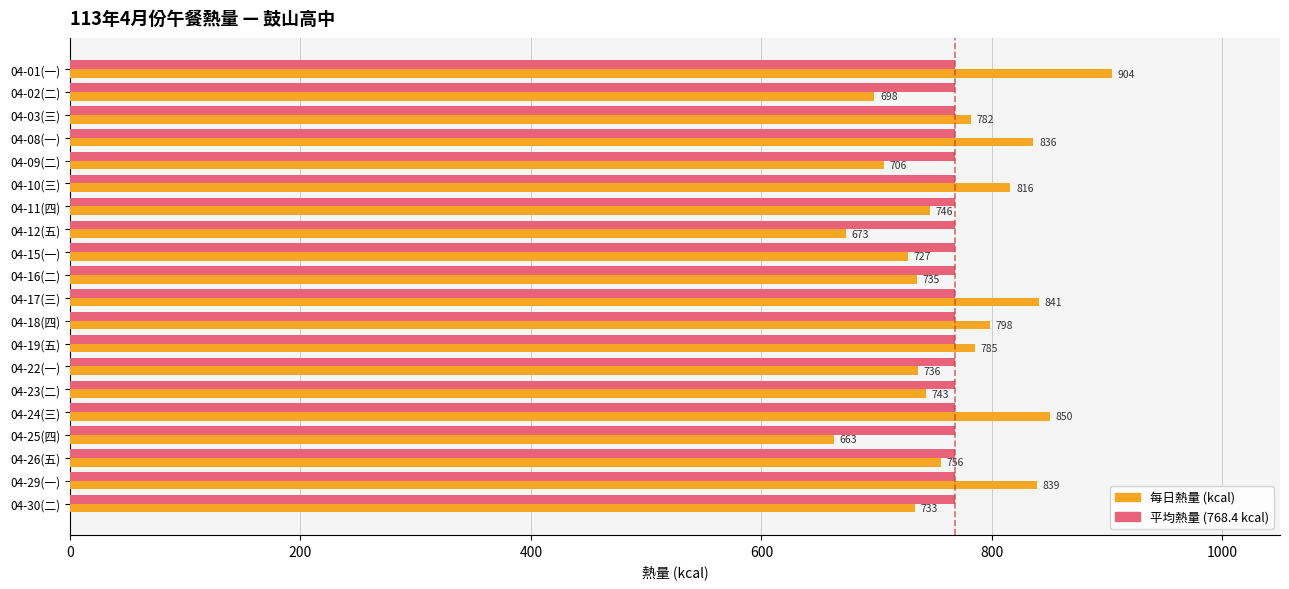

How many data points does each series have?

20